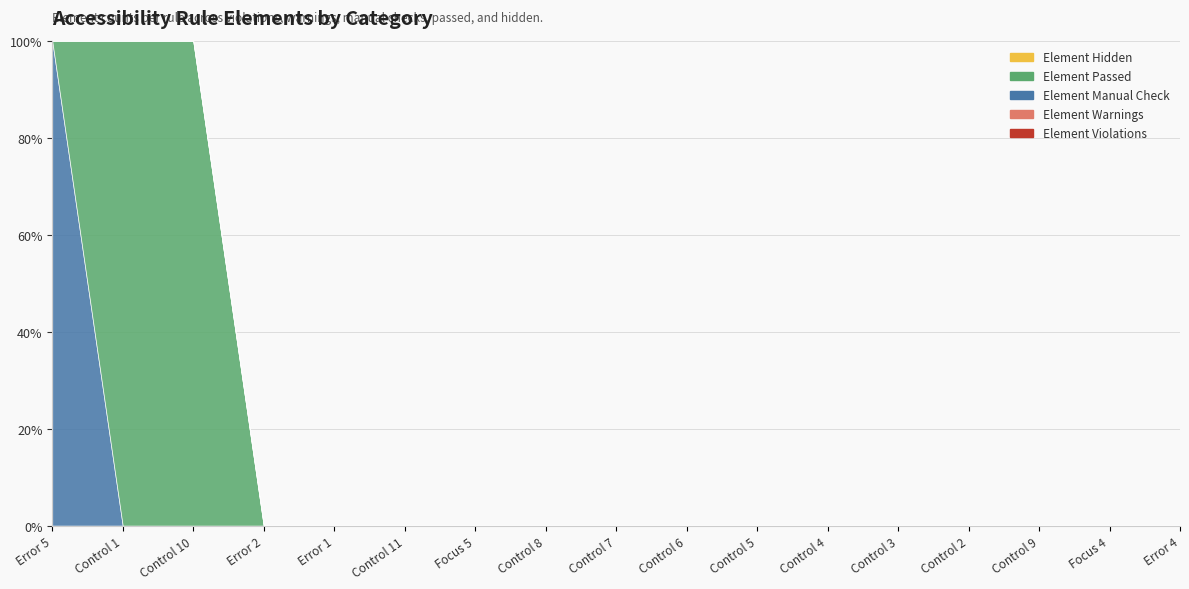

What is the label of the 12th point from the right?

Control 11